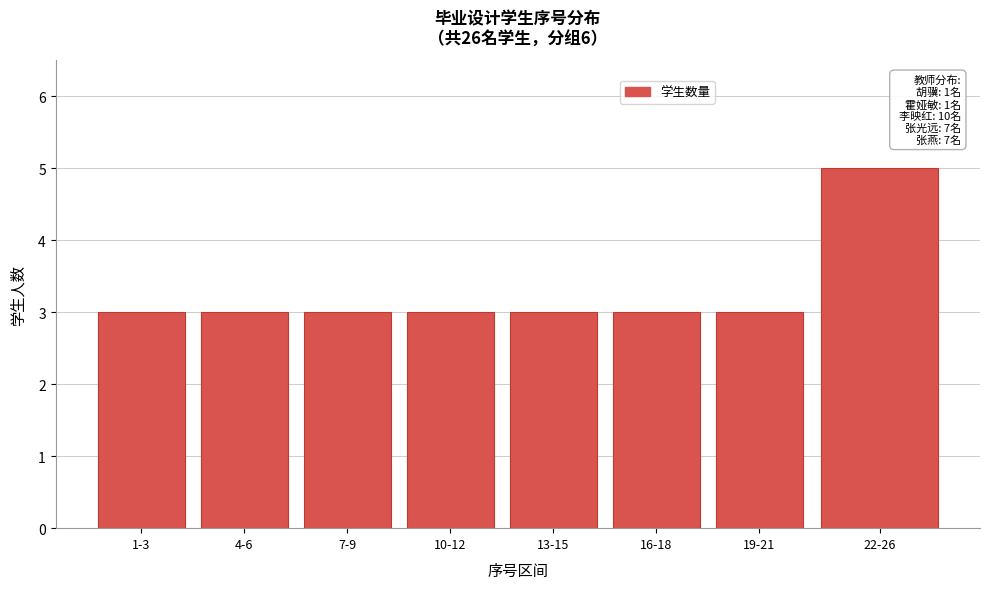

Reading left to right, extract all data points from this chart.

3	3	3	3	3	3	3	5